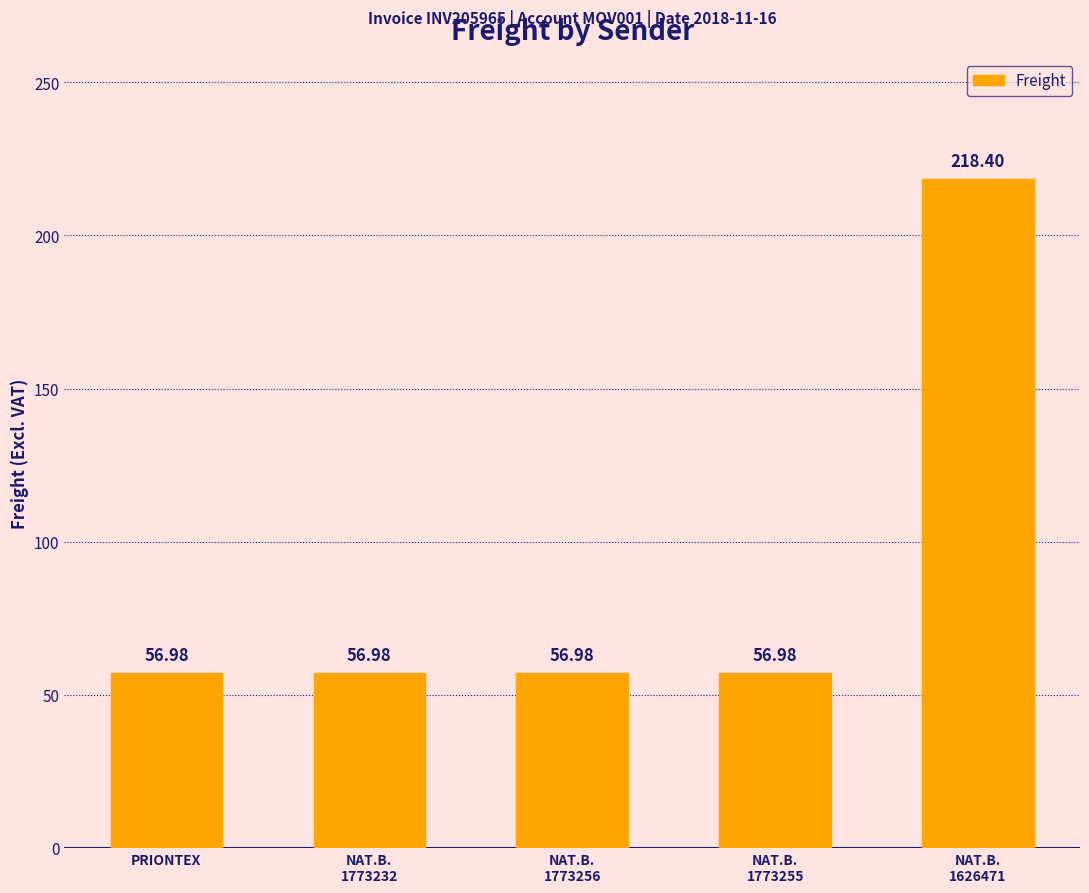

What position from the right is NAT.B.
1773256?

3